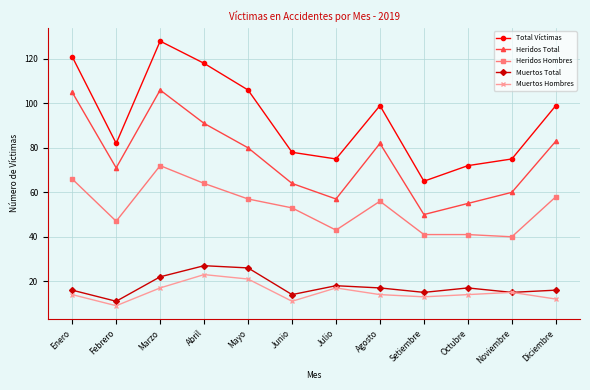

The value of Muertos Hombres at Setiembre is 6. True or false?

False